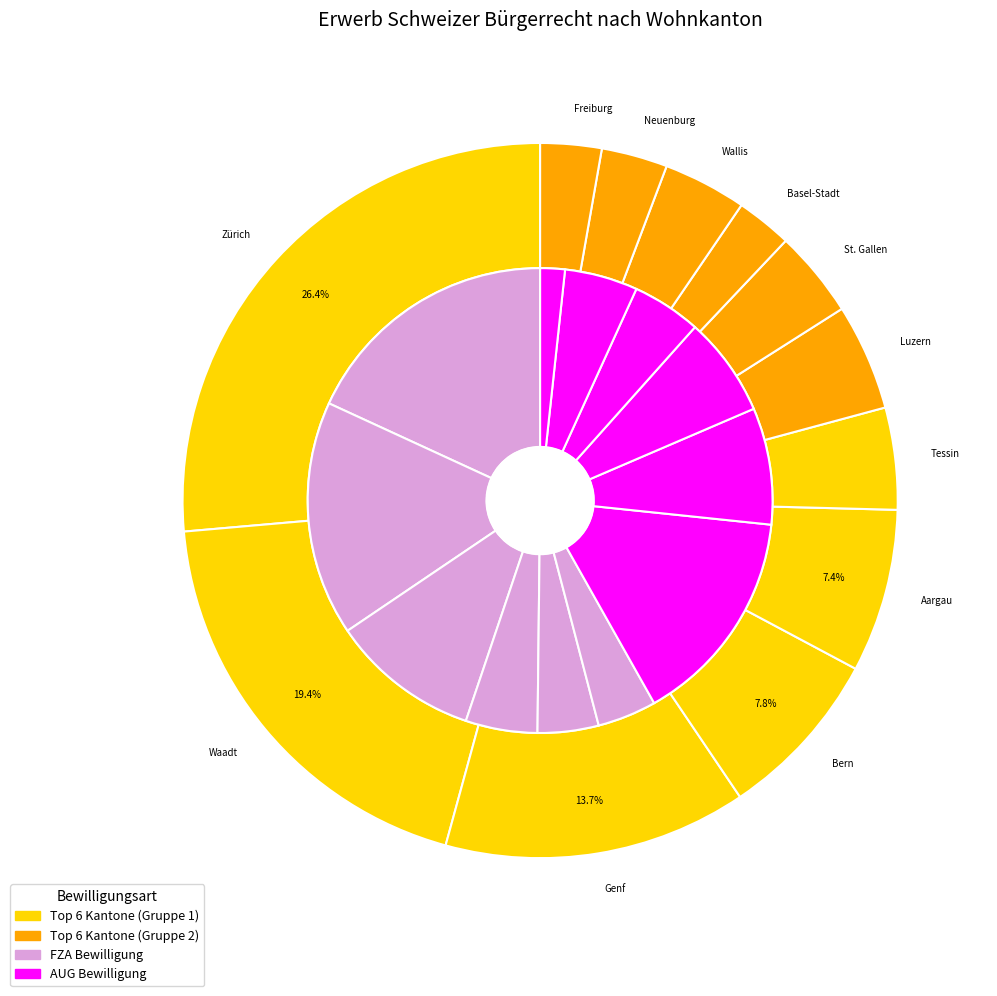

Does 25 account for over 50% of the chart?

No